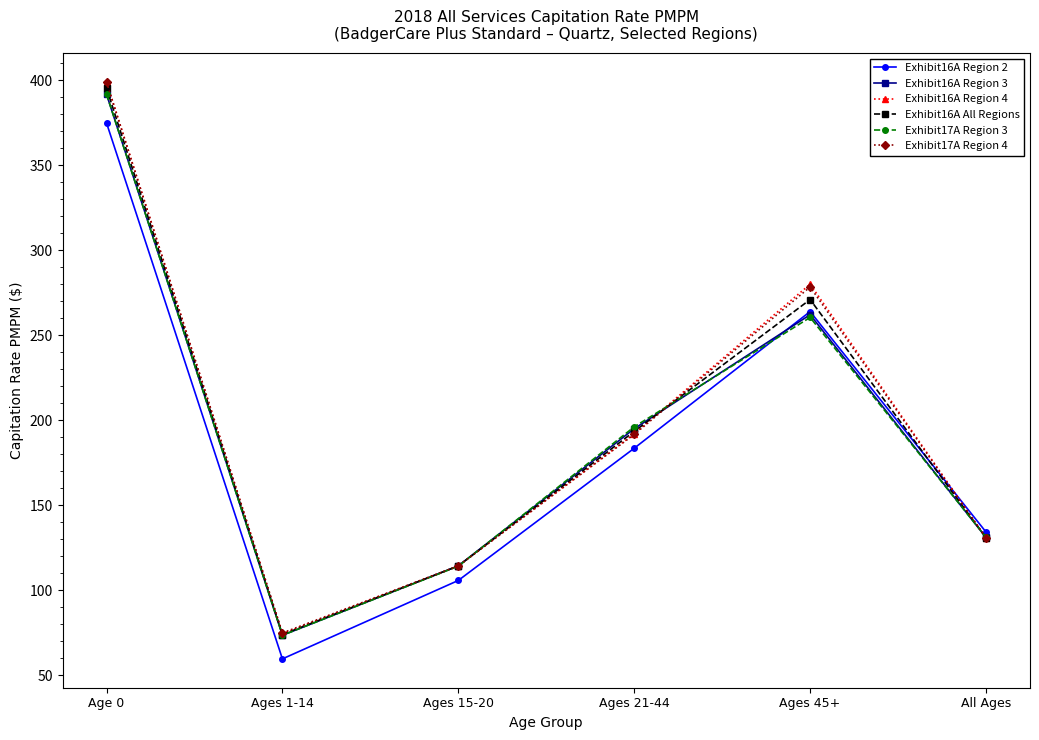

The value of Exhibit16A All Regions at Ages 21-44 is 193.4. True or false?

True